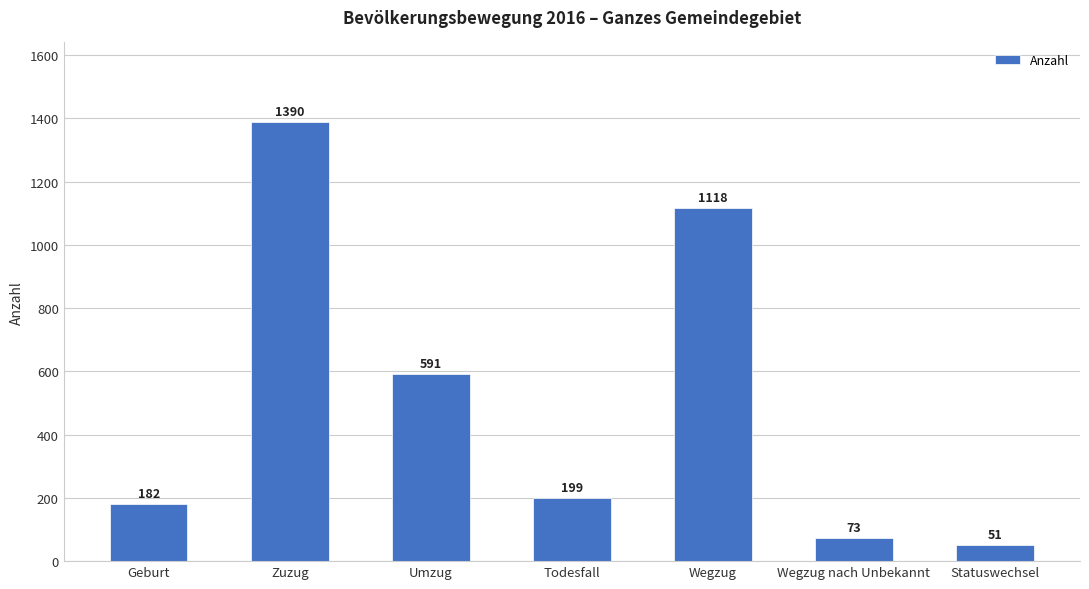

What is the maximum value shown in the chart?

1390